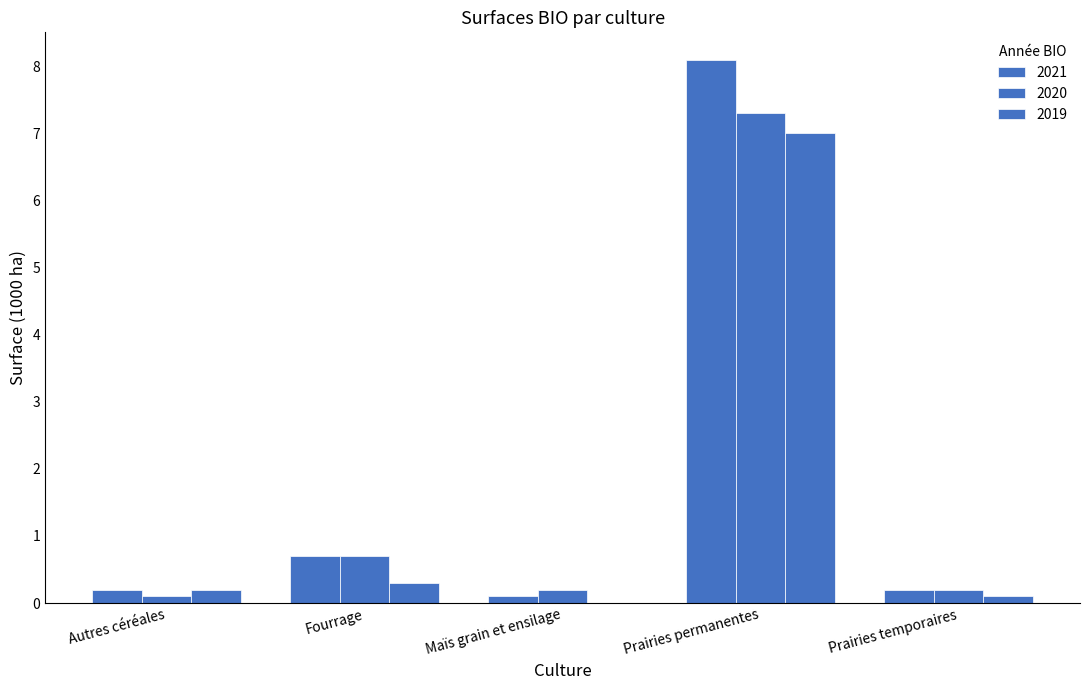

The 2021 series shows 2.0 at Prairies permanentes. True or false?

False